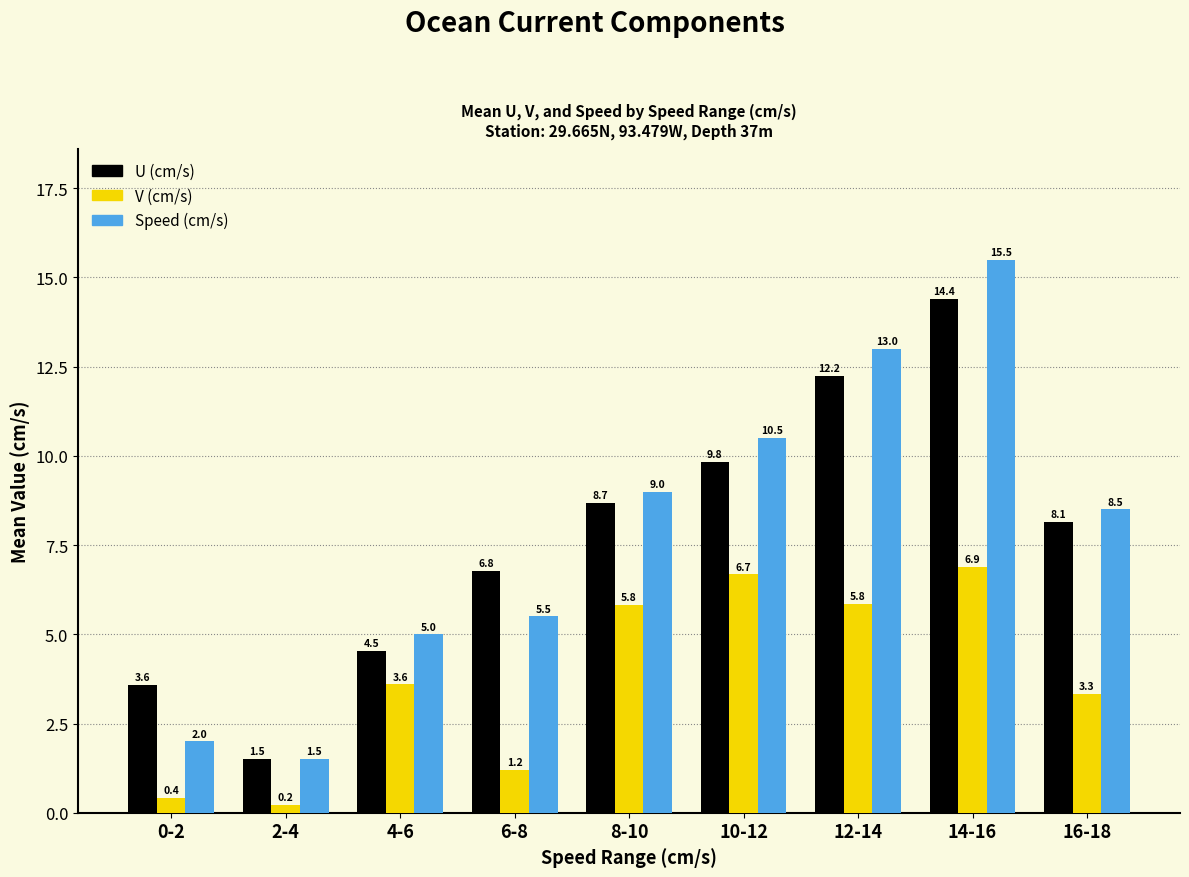

What are all the series names shown in the legend?

U (cm/s), V (cm/s), Speed (cm/s)